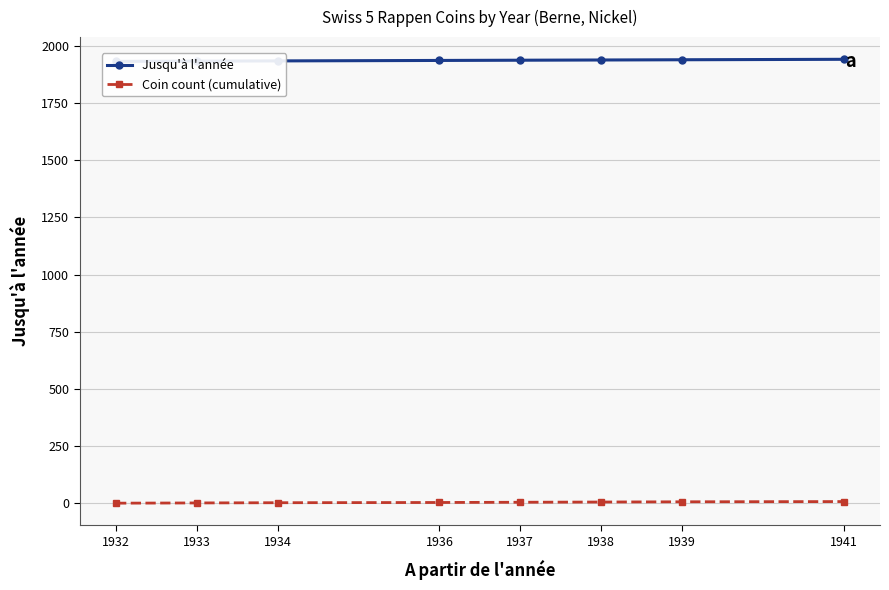

What is the average value of the Jusqu'à l'année series?

1936